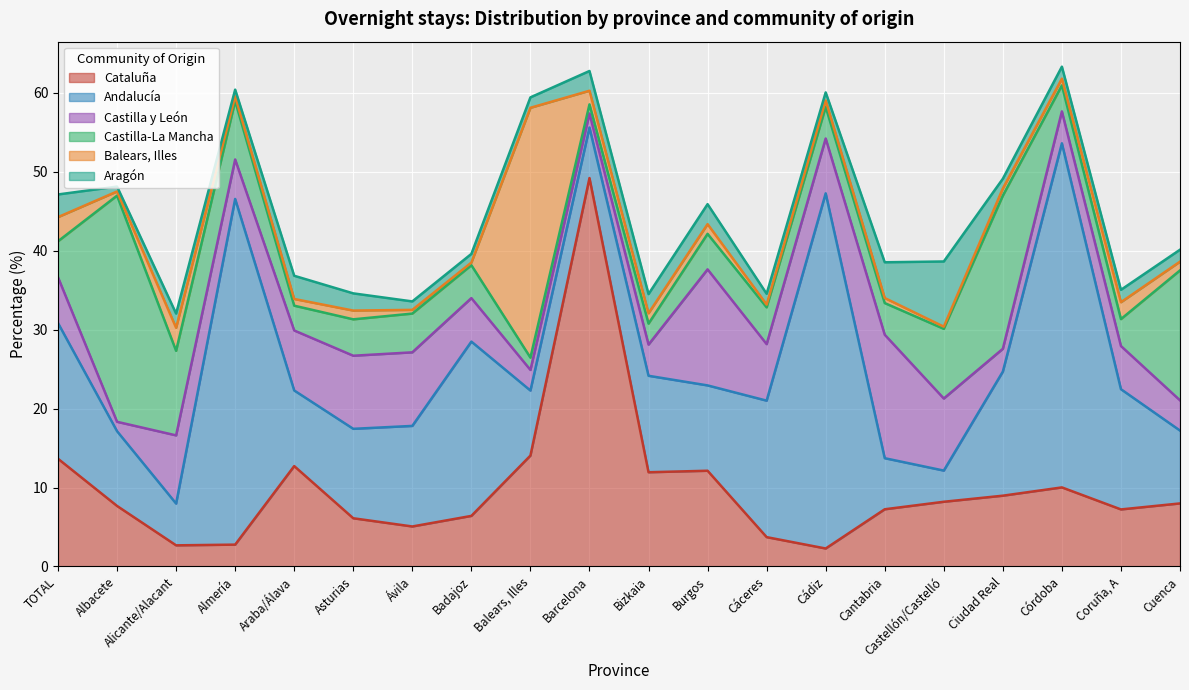

What position from the left is Cuenca?

20